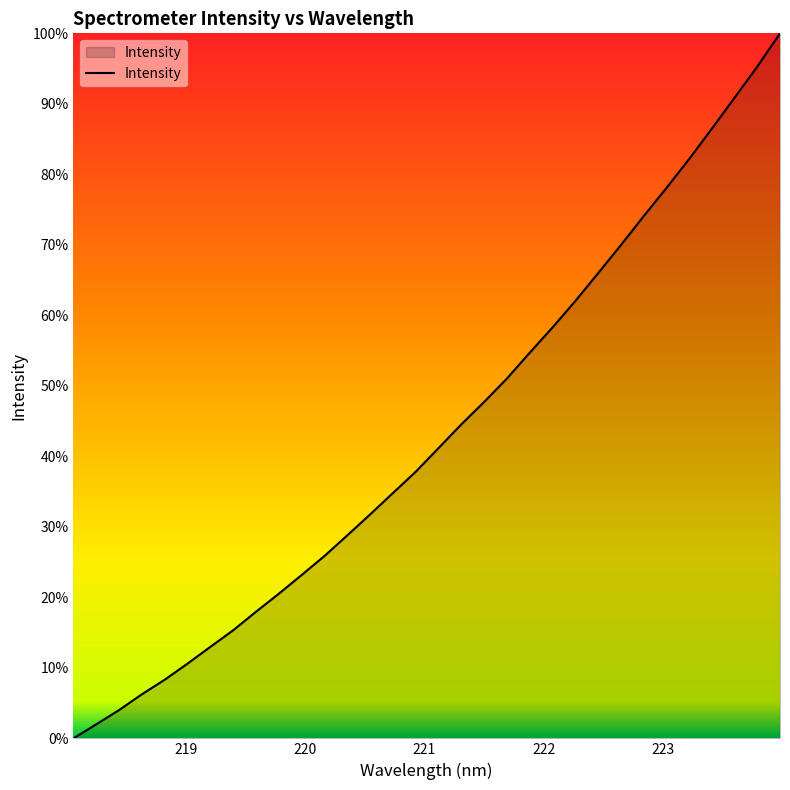

Is this an area chart (filled region under the line)?

Yes